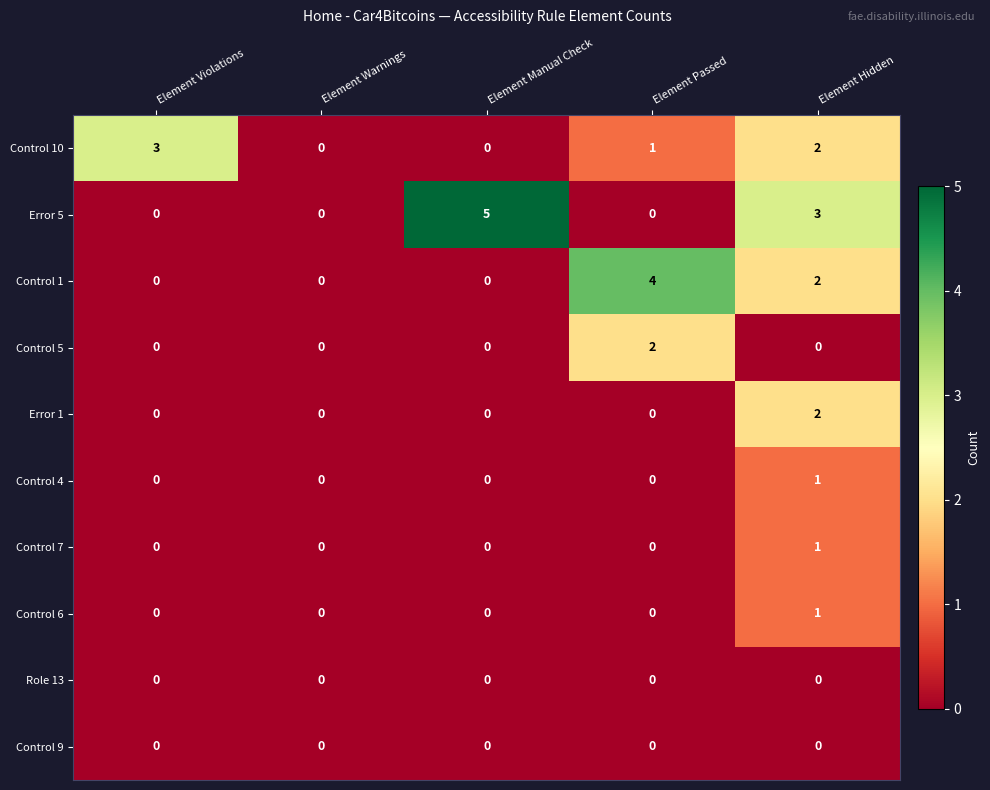

The value of Control 10 at Element Hidden is 2. True or false?

True